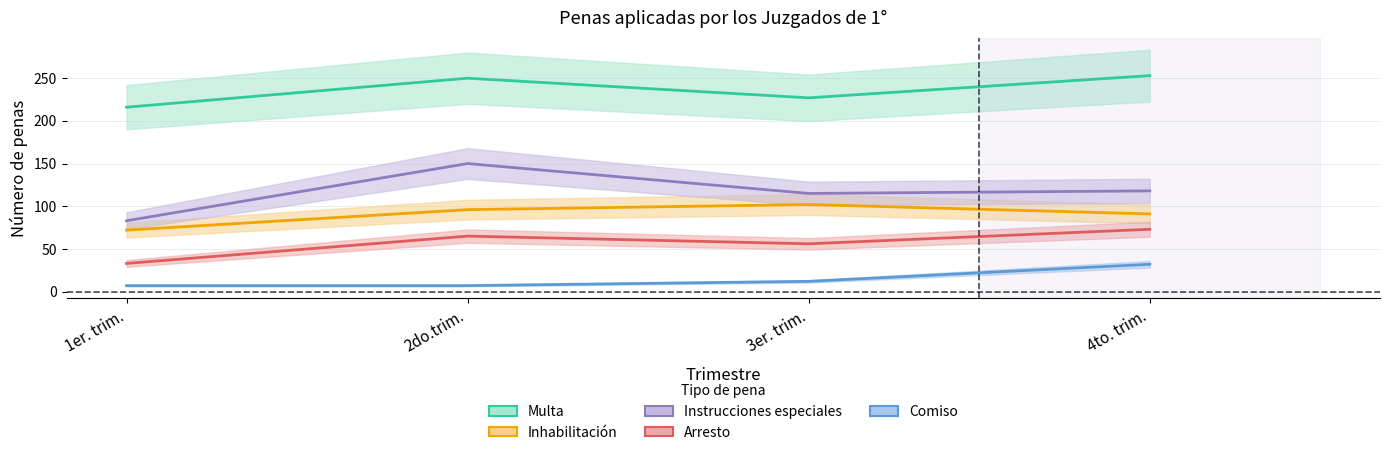

Reading left to right, transcribe all the data shown in this chart.

Multa: 1er. trim.=216	2do.trim.=250	3er. trim.=227	4to. trim.=253
Inhabilitación: 1er. trim.=72	2do.trim.=96	3er. trim.=102	4to. trim.=91
Instrucciones especiales: 1er. trim.=83	2do.trim.=150	3er. trim.=115	4to. trim.=118
Arresto: 1er. trim.=33	2do.trim.=65	3er. trim.=56	4to. trim.=73
Comiso: 1er. trim.=7	2do.trim.=7	3er. trim.=12	4to. trim.=32